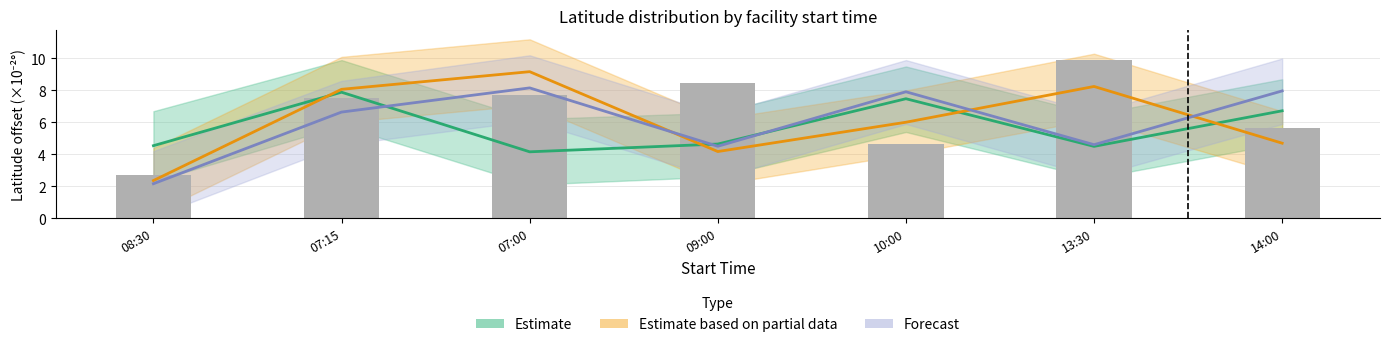

What is the sum of all Estimate values?

39.9